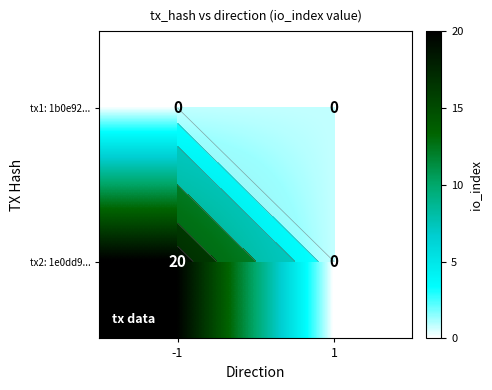

Between -1 and 1, which is larger?

-1